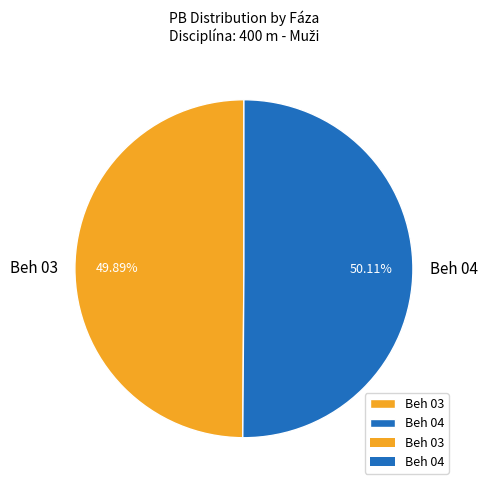

Approximately how many times larger is the value at Beh 04 compared to Beh 03?

1.0